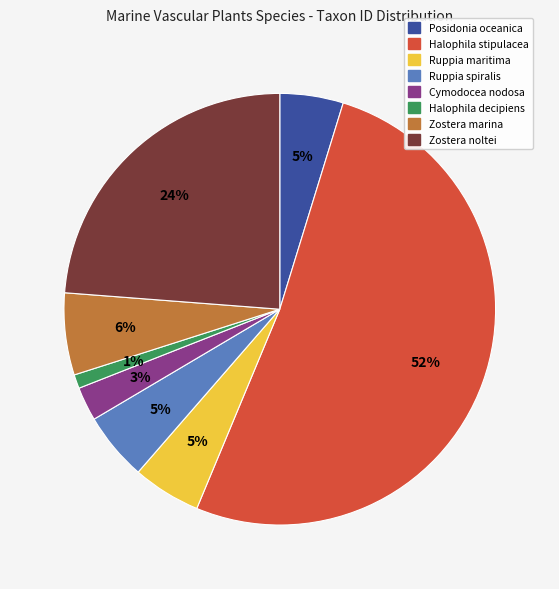

Which has a higher value, Ruppia maritima or Halophila decipiens?

Ruppia maritima